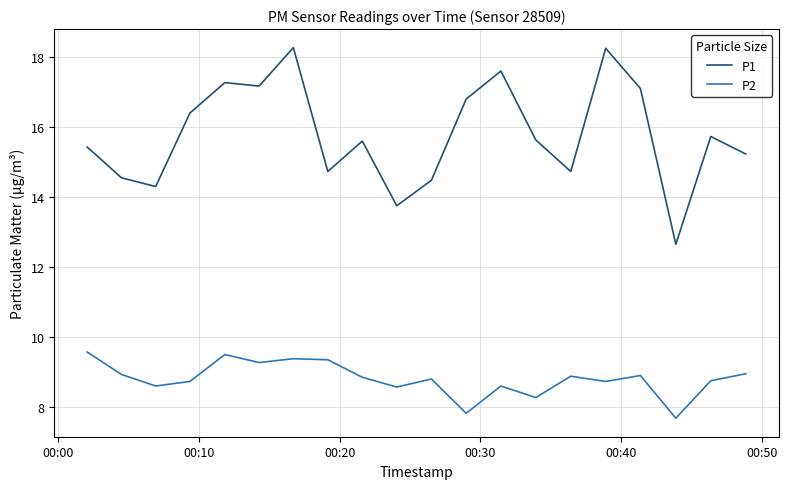

Rank the series by their average value, from lowest to highest.

P2, P1